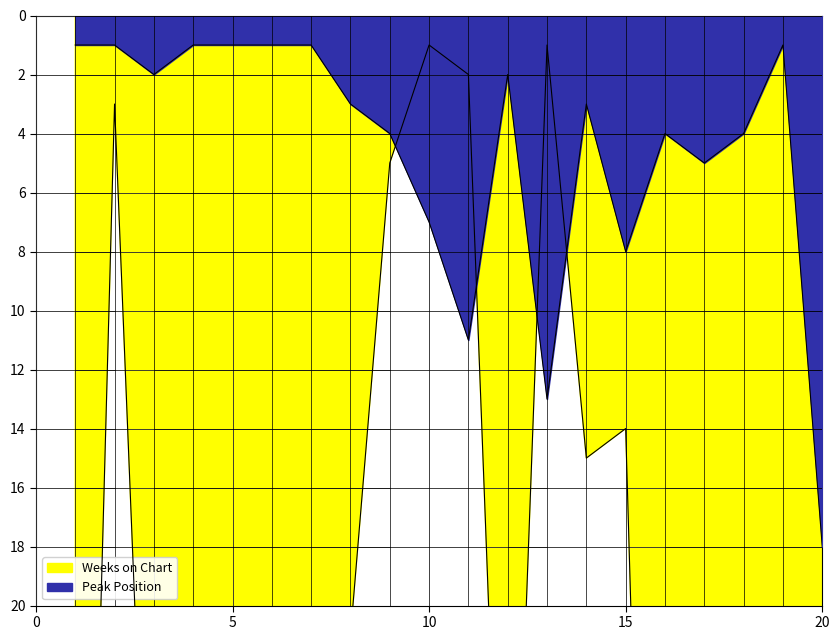

Rank the series at 7 from lowest to highest value.

Peak Position, Weeks on Chart